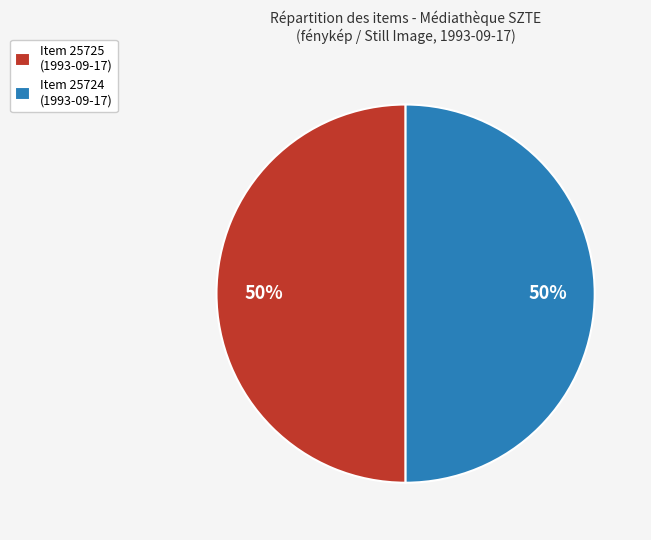

To the nearest percent, what percentage of the pie is Item 25725?

50%